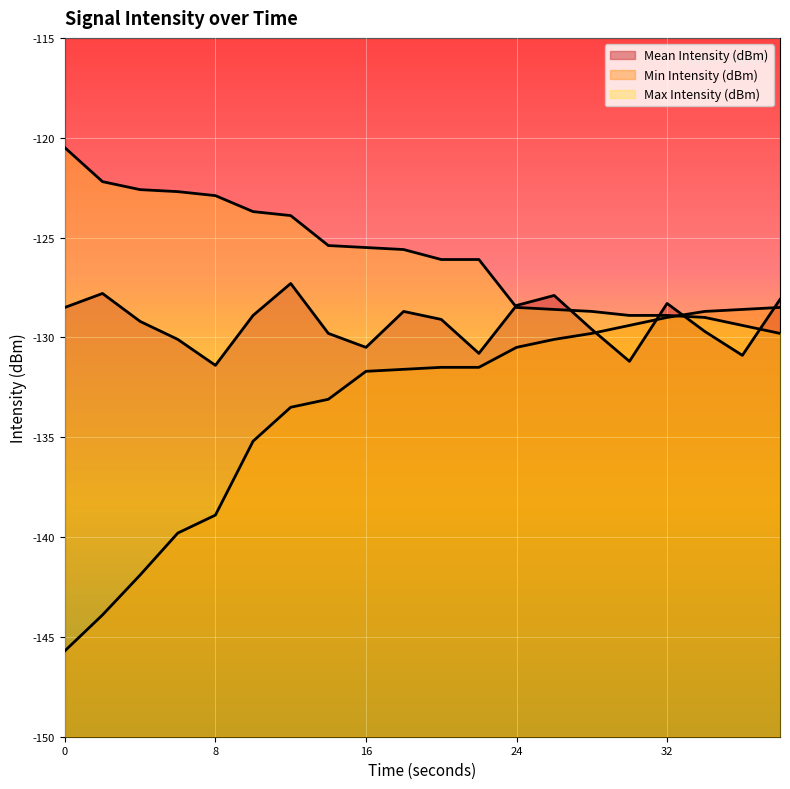

The Mean Intensity (dBm) series shows -67.6 at 22. True or false?

False